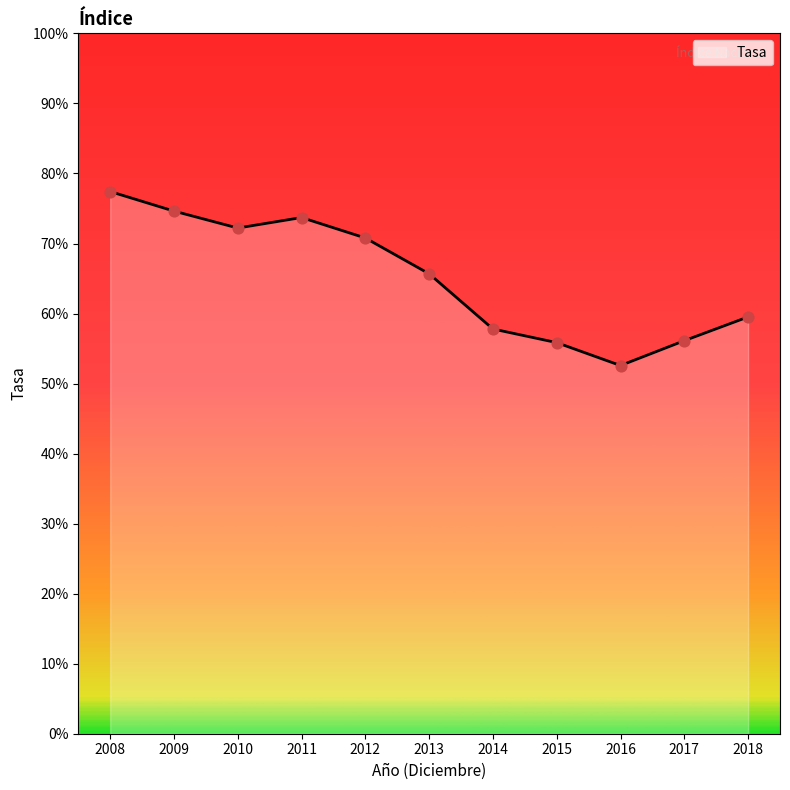

What is the ratio of the value at 2016 to the value at 2017?

0.9